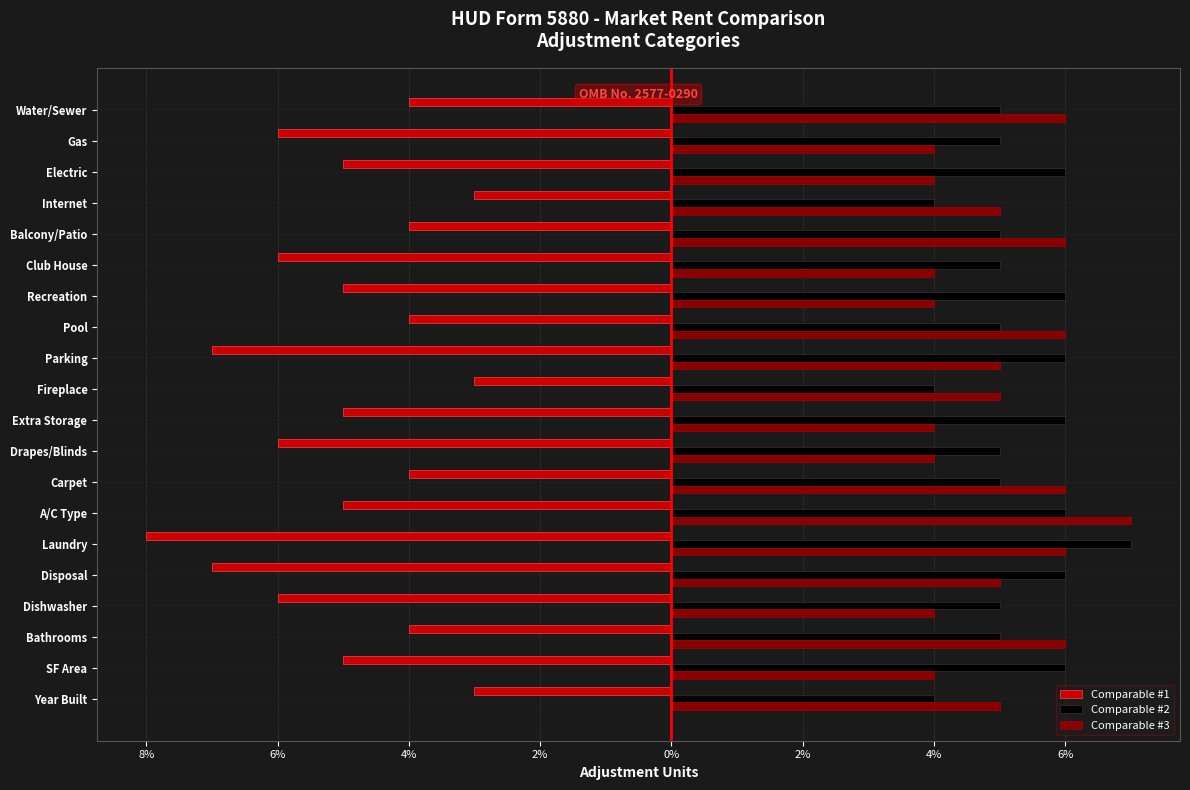

What is the label of the 13th bar from the right?

Carpet